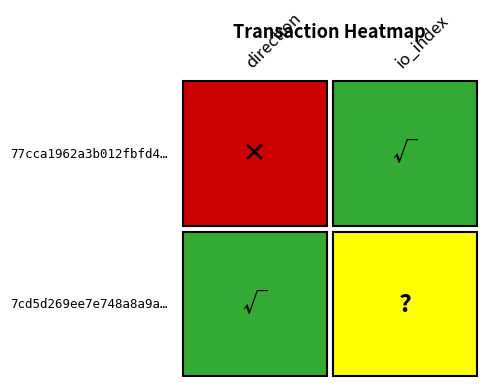

Which has a higher value, 0 or 1?

1